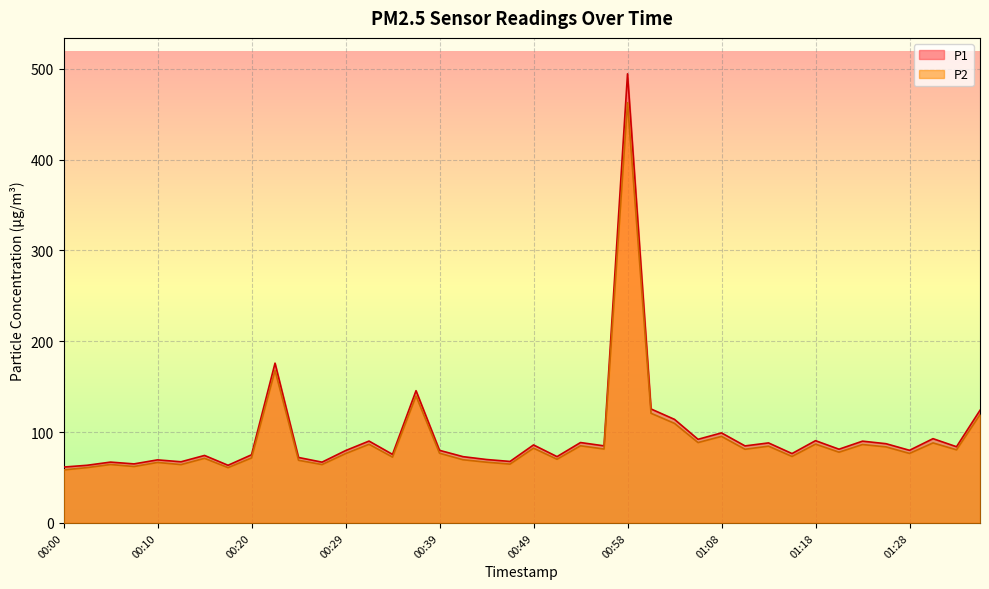

At which category is the sum across all series the highest?

00:58